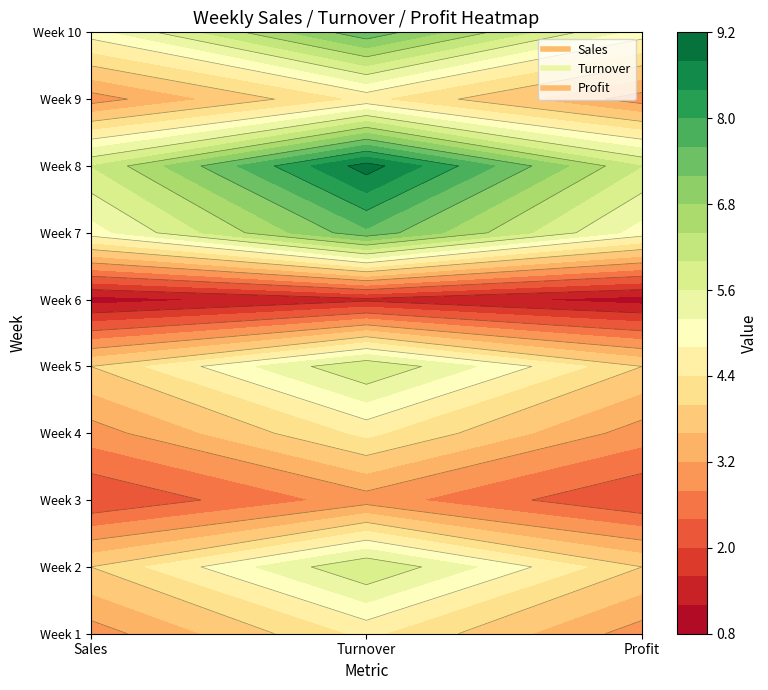

What is the sum of the 3 values at Sales and Turnover?

5.0